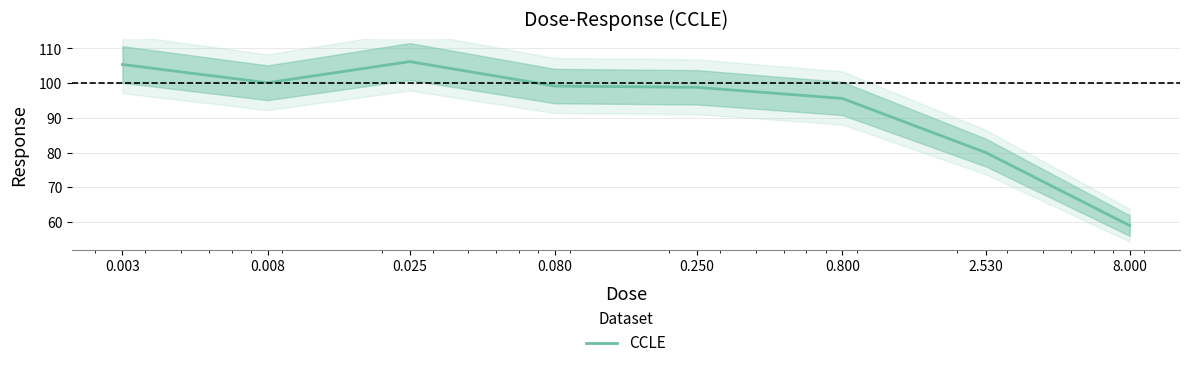

At which category does the chart reach its minimum across all series?

8.000